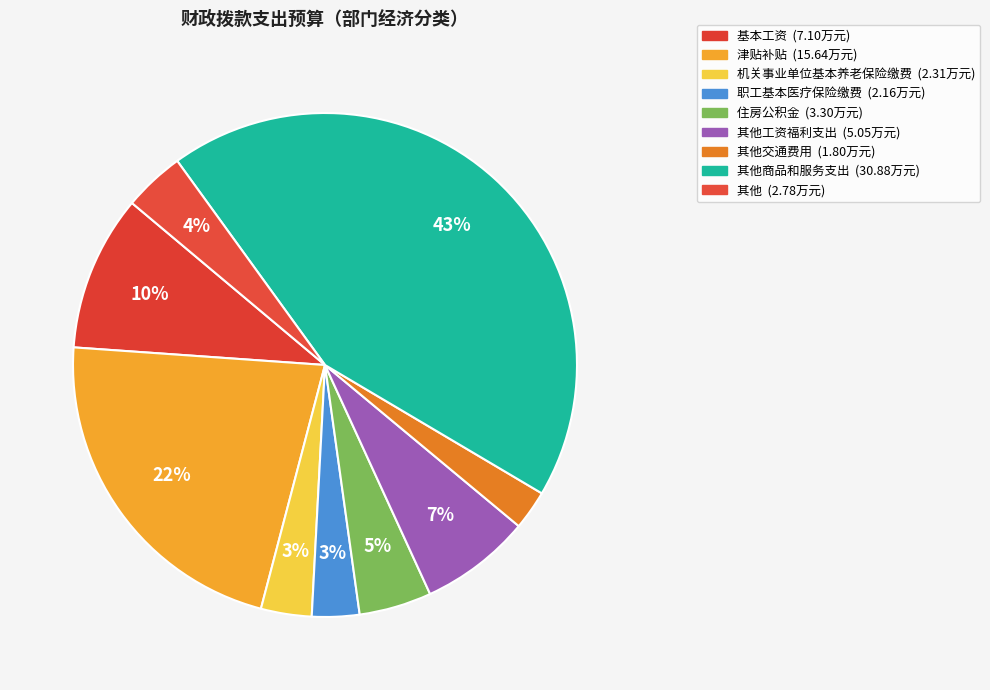

Count the number of slices in the pie.

9